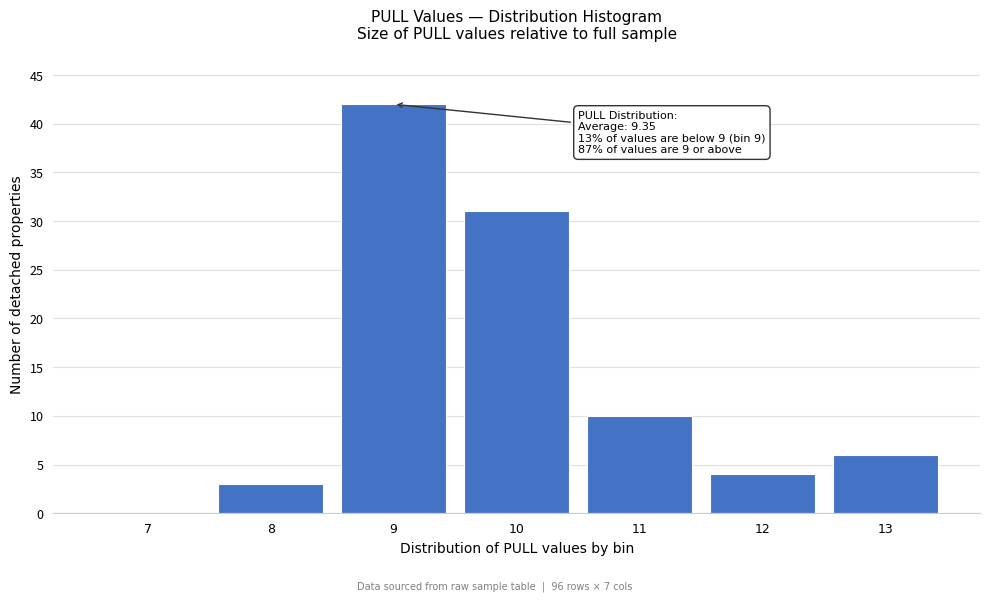

Reading right to left, list all the values displayed in this chart.

13=6	12=4	11=10	10=31	9=42	8=3	7=0